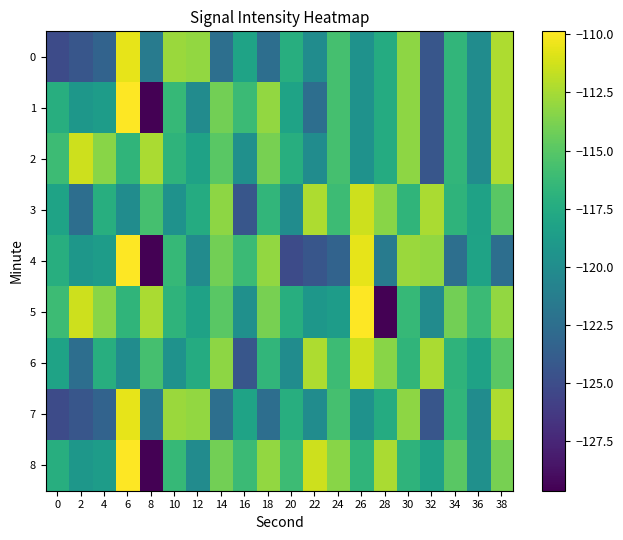

Between 28 and 8, which is larger?

28